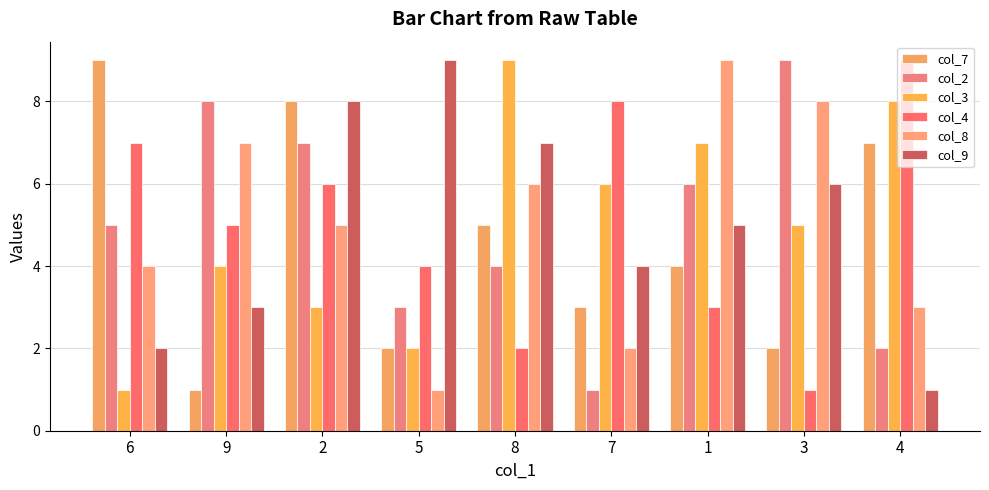

True or false: col_3 has a value of 7 at 1.

True